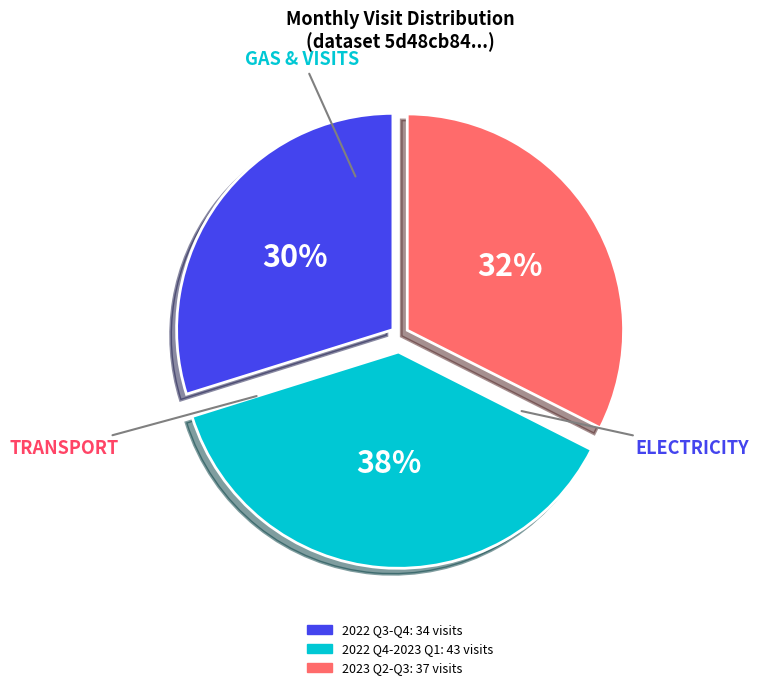

Is there any slice that represents more than half of the pie?

No